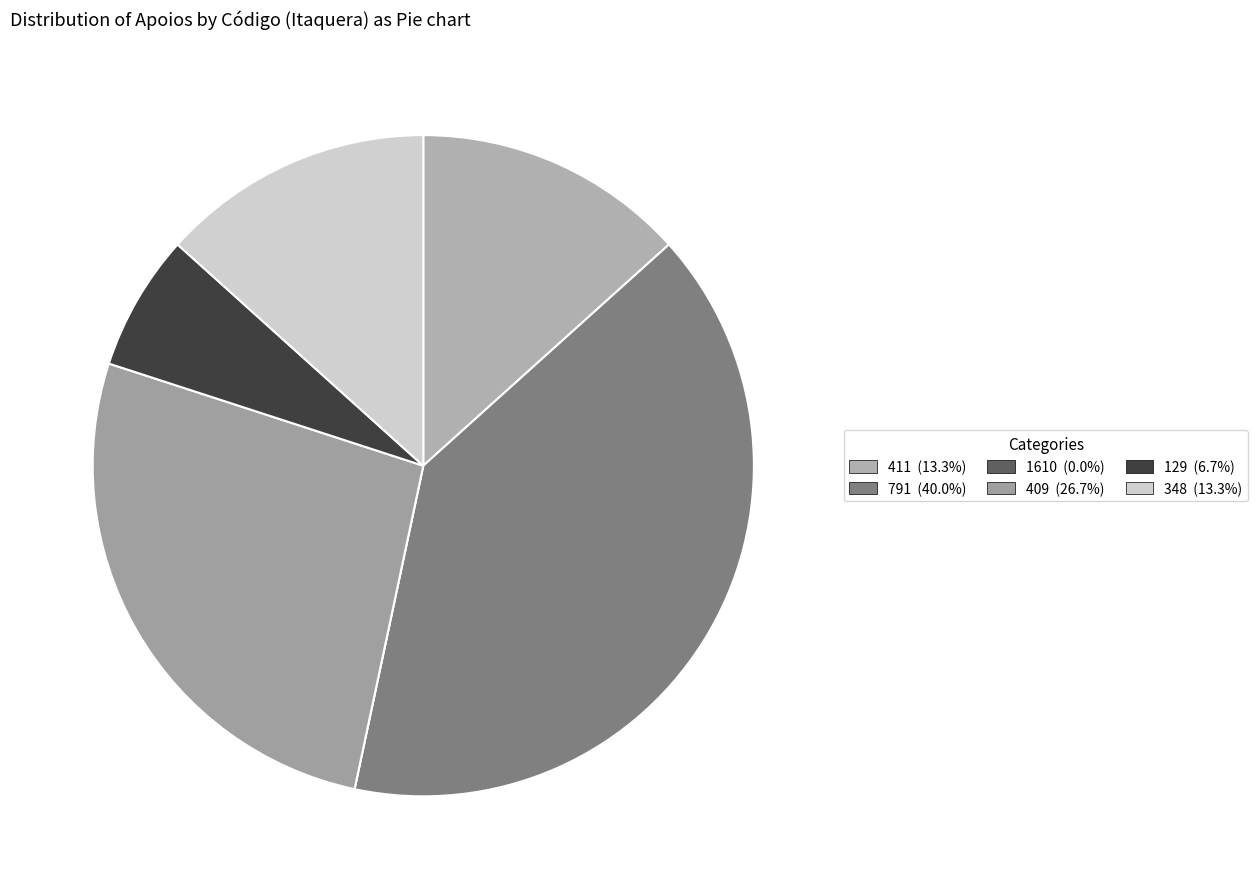

To the nearest percent, what is the difference between the 1610 and 791 slice percentages?

40%